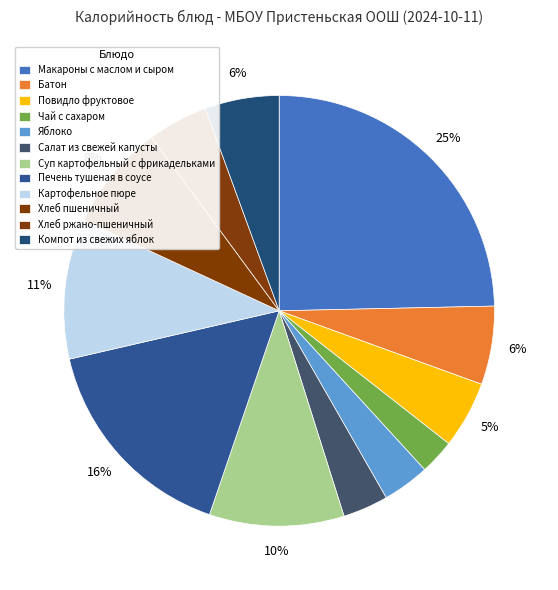

How many slices are in this pie chart?

12